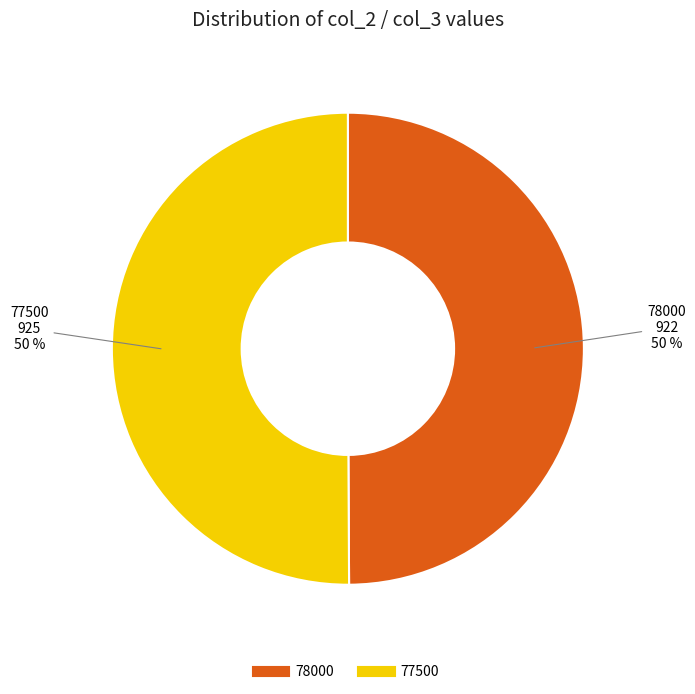

To the nearest percent, what percentage of the pie is 78000?

50%